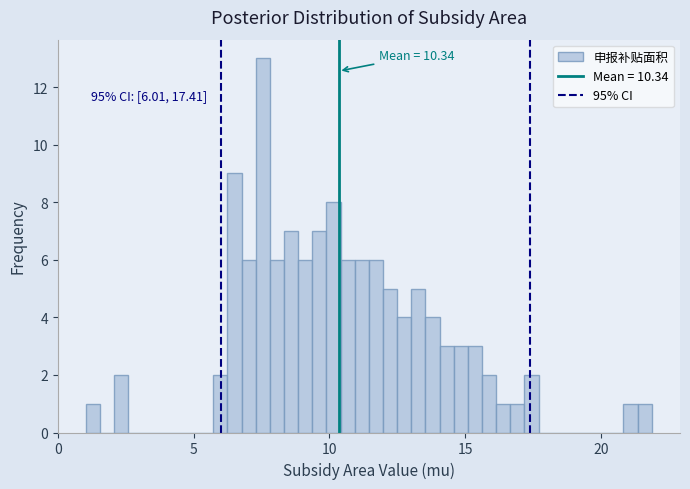

Read against the x-axis, roughly where is the centre of the tallest bar?

7.5